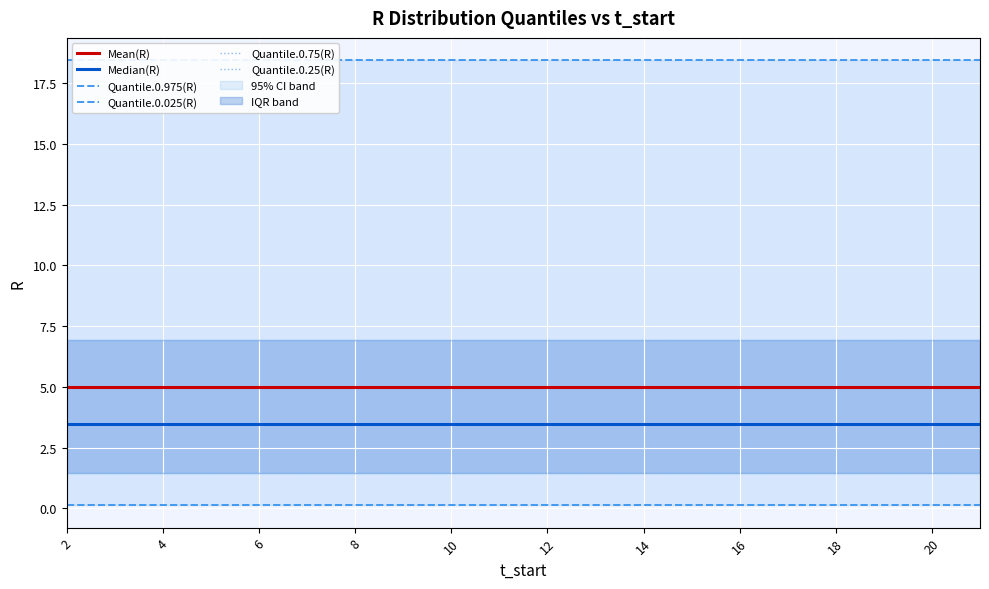

True or false: Mean(R) has more than 2 points higher than both neighbors.

False